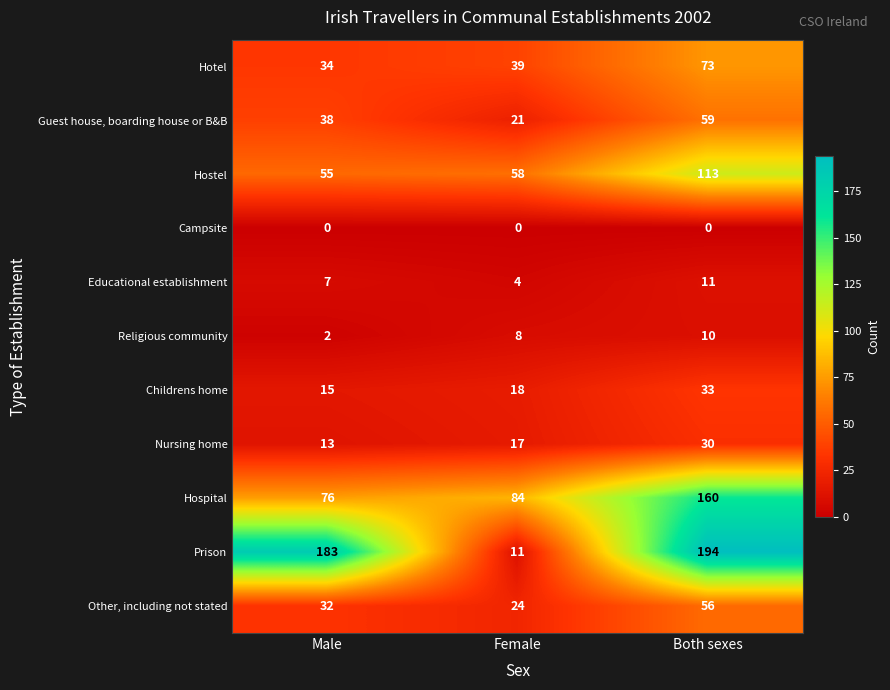

What is the average value of the Hospital series?

107